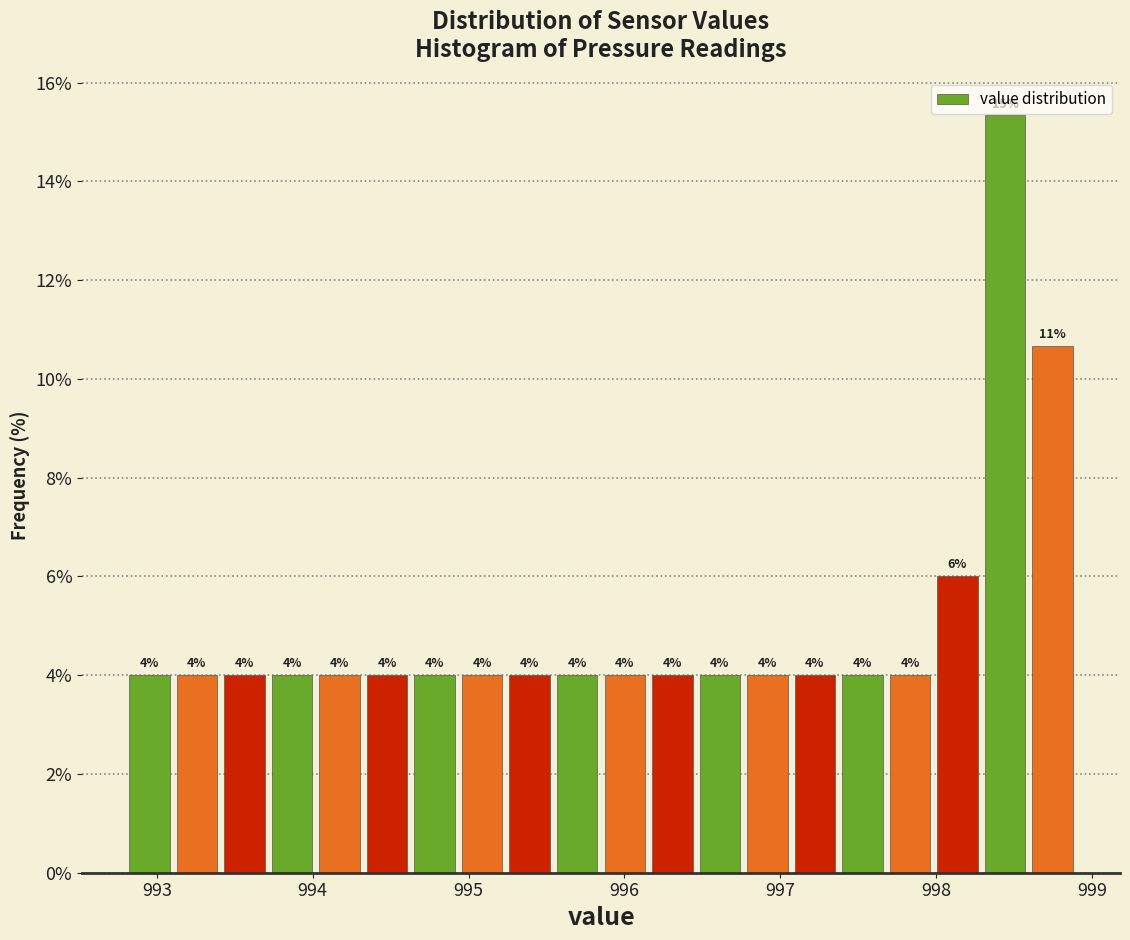

Around what value on the x-axis is the tallest bar? Give the approximate position of its centre, as read against the axis.

998.4